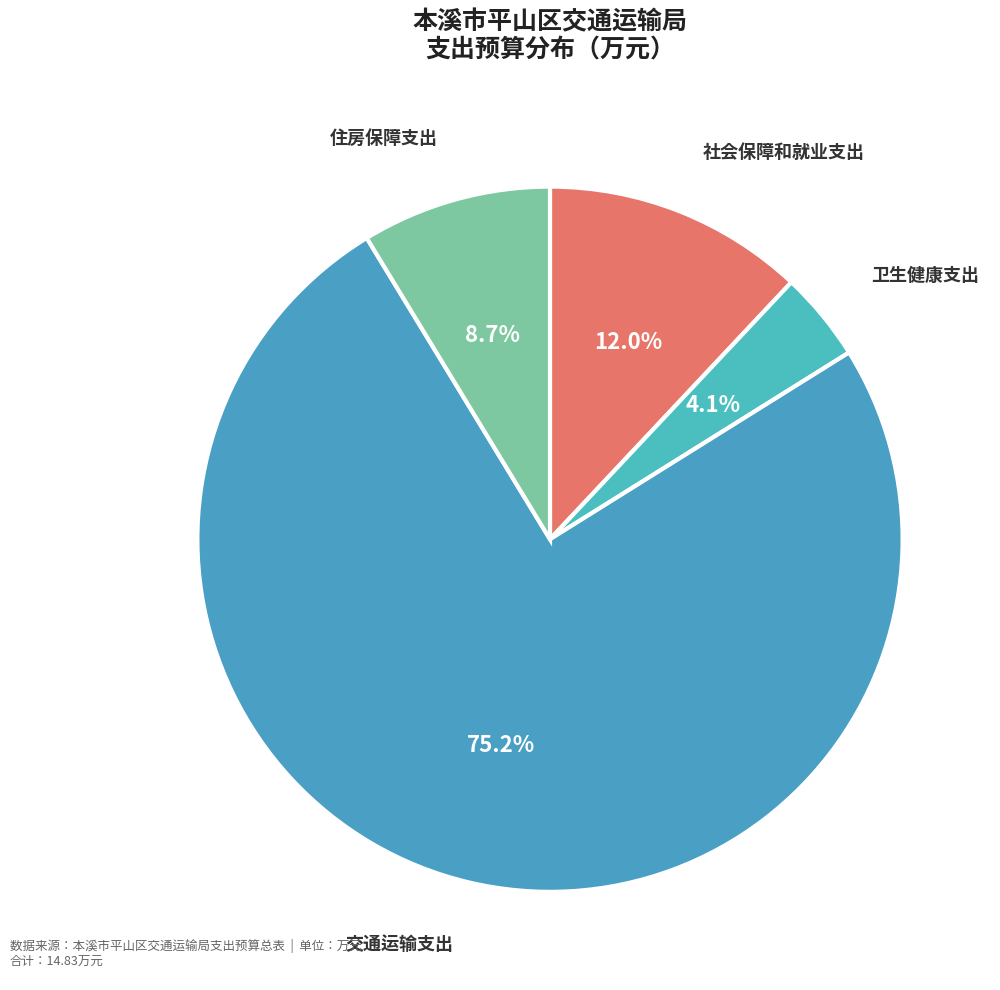

How many segments does this pie chart have?

4